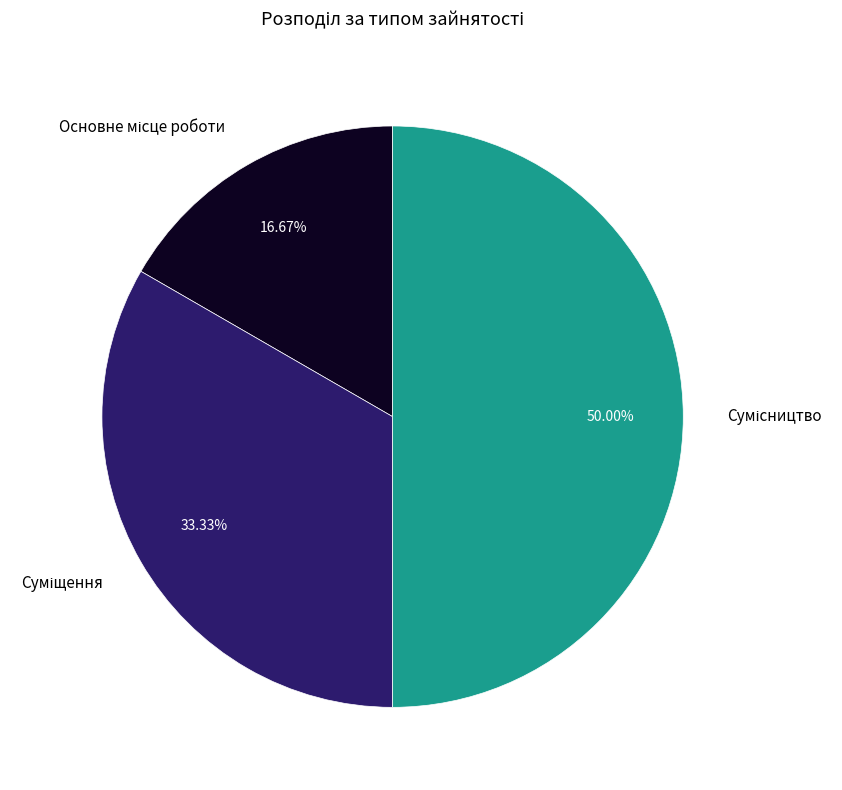

Which slice is the largest?

Сумісництво